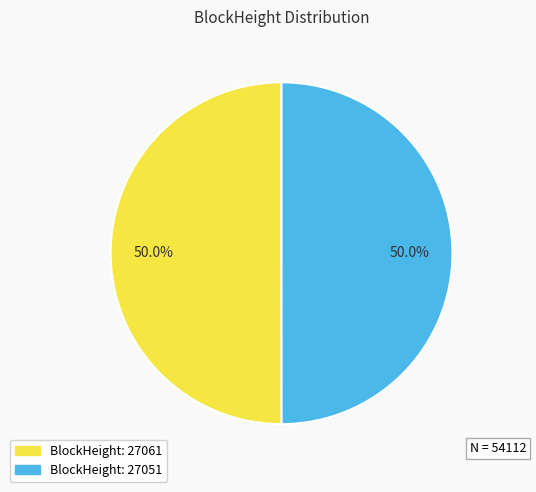

How many segments does this pie chart have?

2